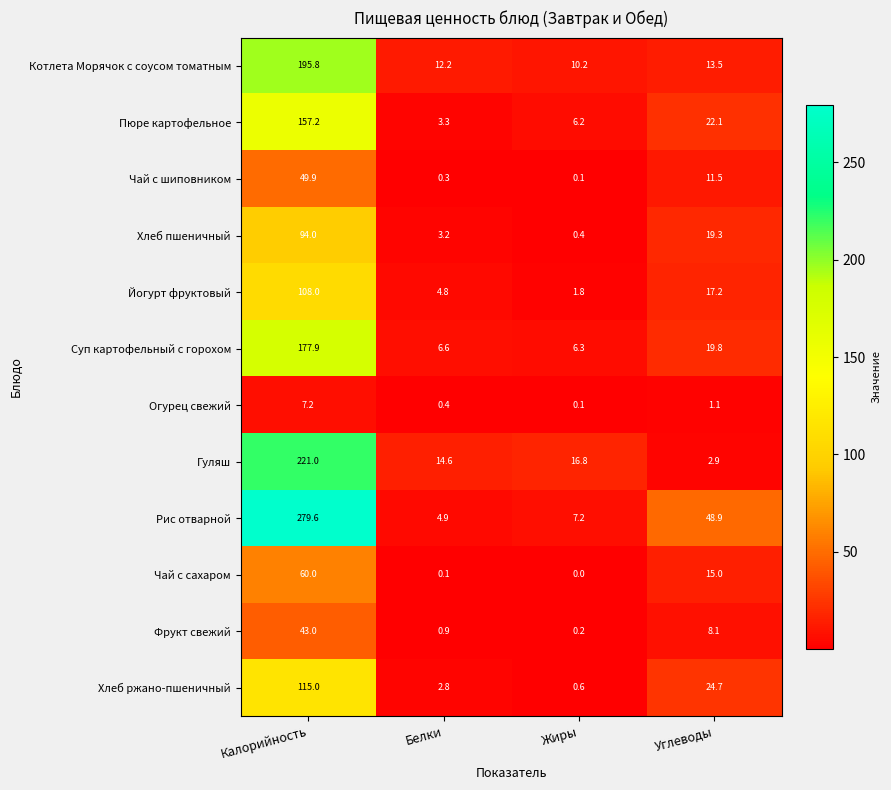

Where does the Гуляш series first go above 16?

Калорийность